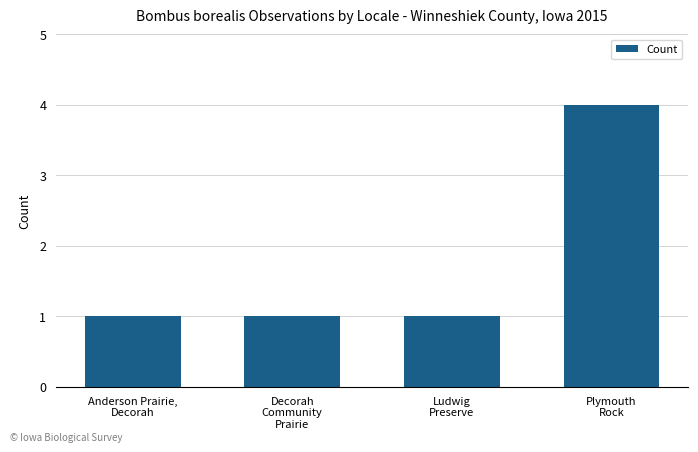

What is the greatest value displayed?

4